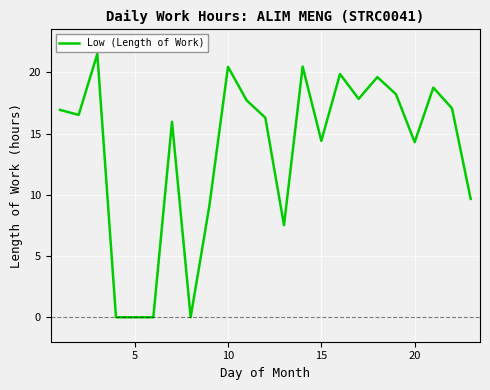

Reading left to right, list all the values displayed in this chart.

16.9	16.5	21.5	0.0	0.0	0.0	16.0	0.0	9.1	20.5	17.7	16.3	7.5	20.5	14.4	19.9	17.8	19.6	18.2	14.3	18.8	17.1	9.7